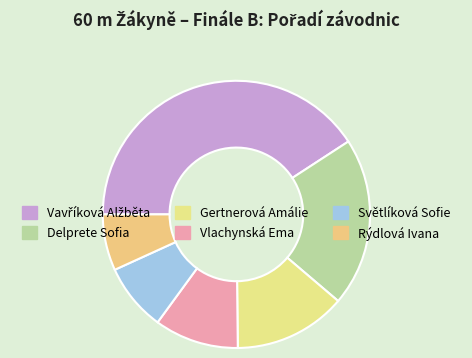

What percentage is the Gertnerová Amálie slice, to the nearest percent?

14%